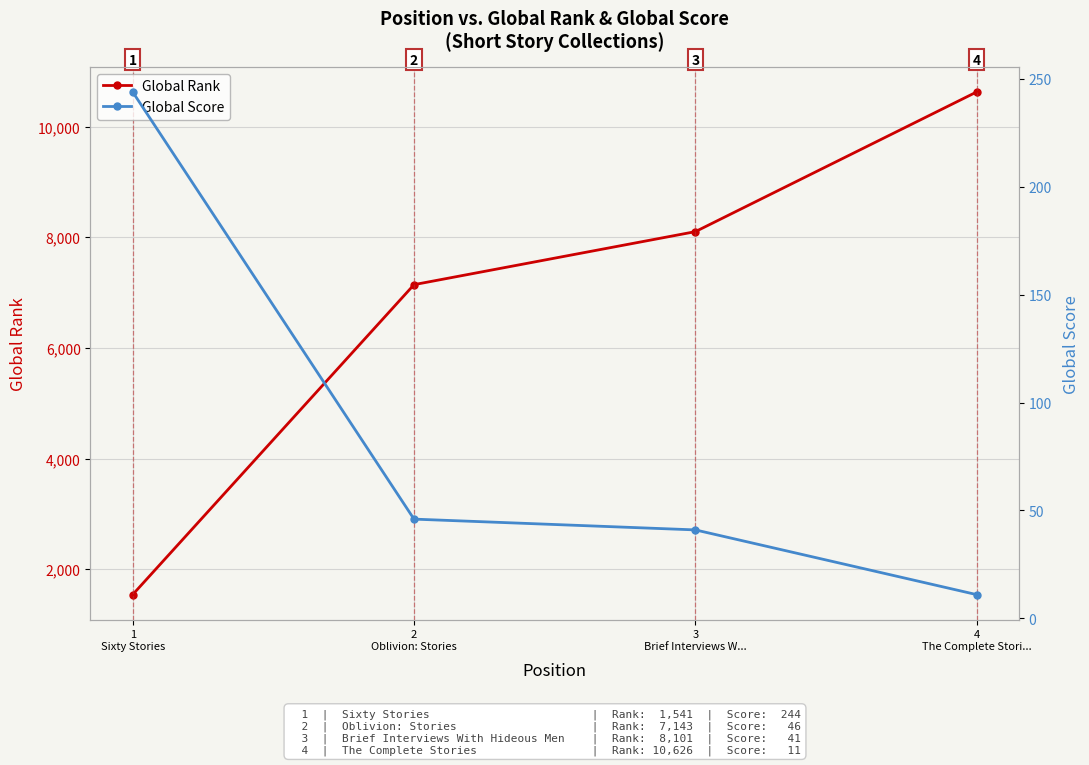

Where is Global Rank nearest to the value 6083?

2
Oblivion: Stories